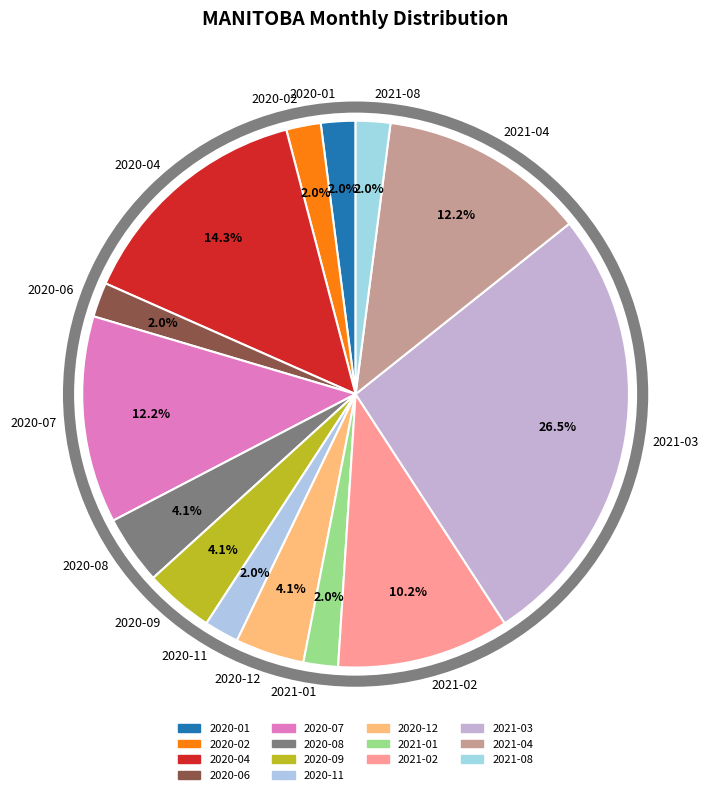

How many segments does this pie chart have?

14